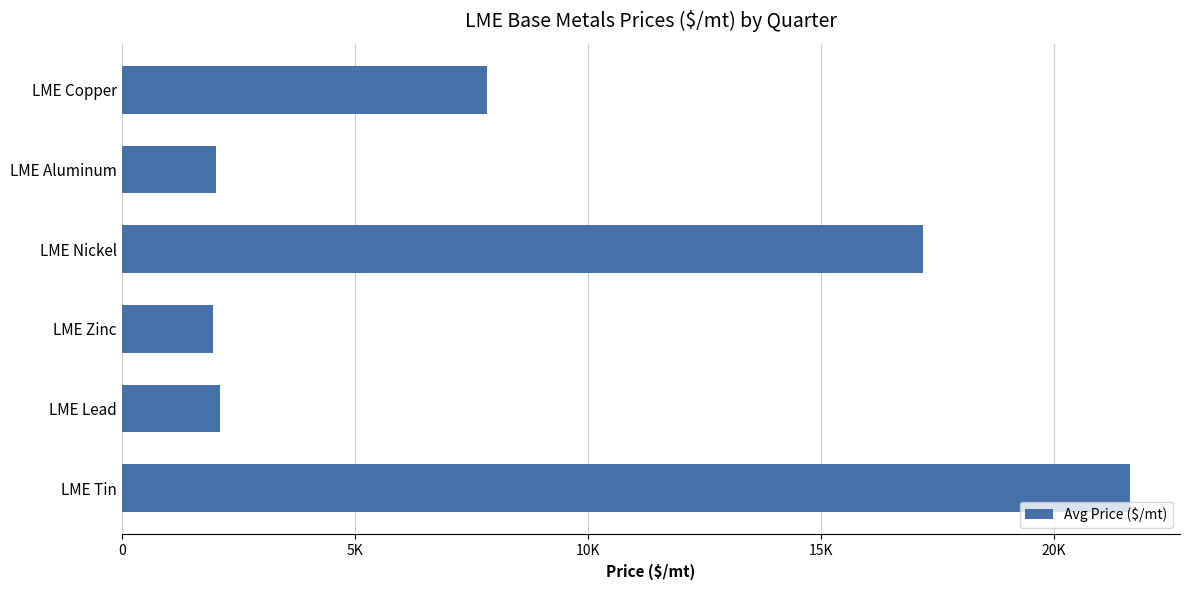

Are the bars grouped side by side (vs. stacked)?

No